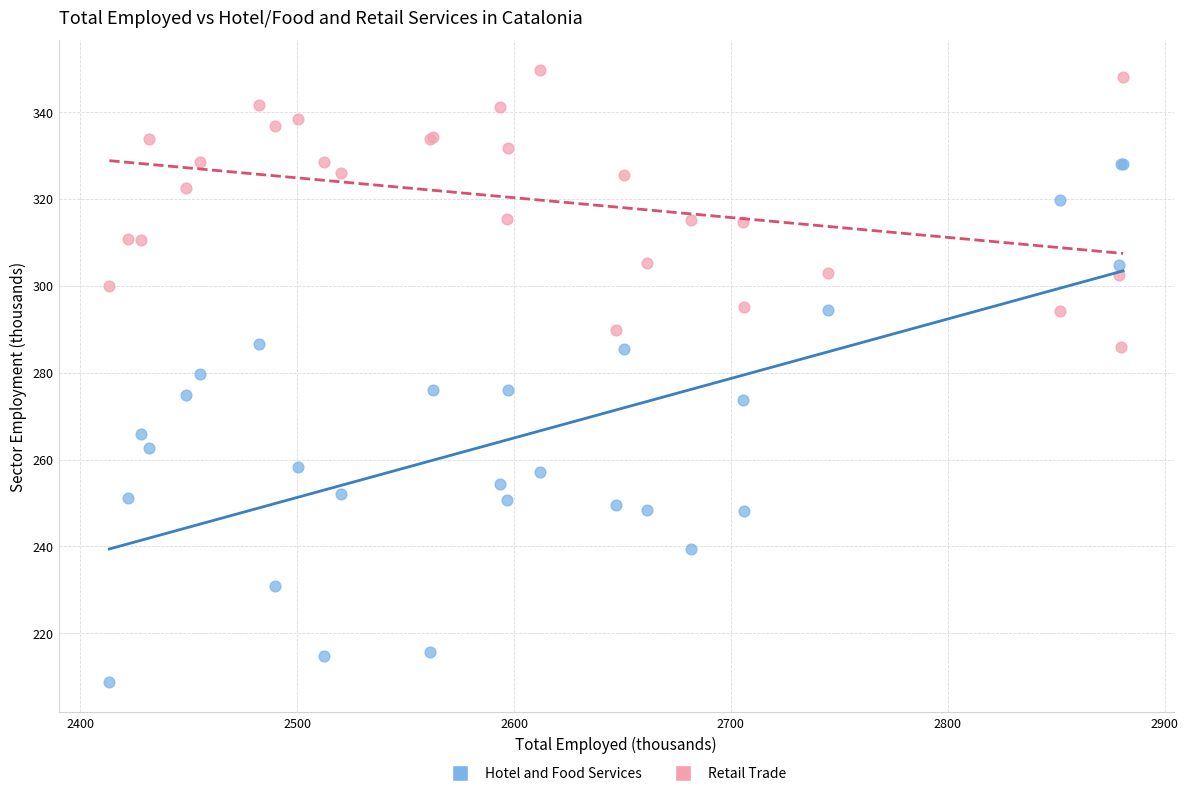

Which series reaches the minimum Y coordinate?

Hotel and Food Services